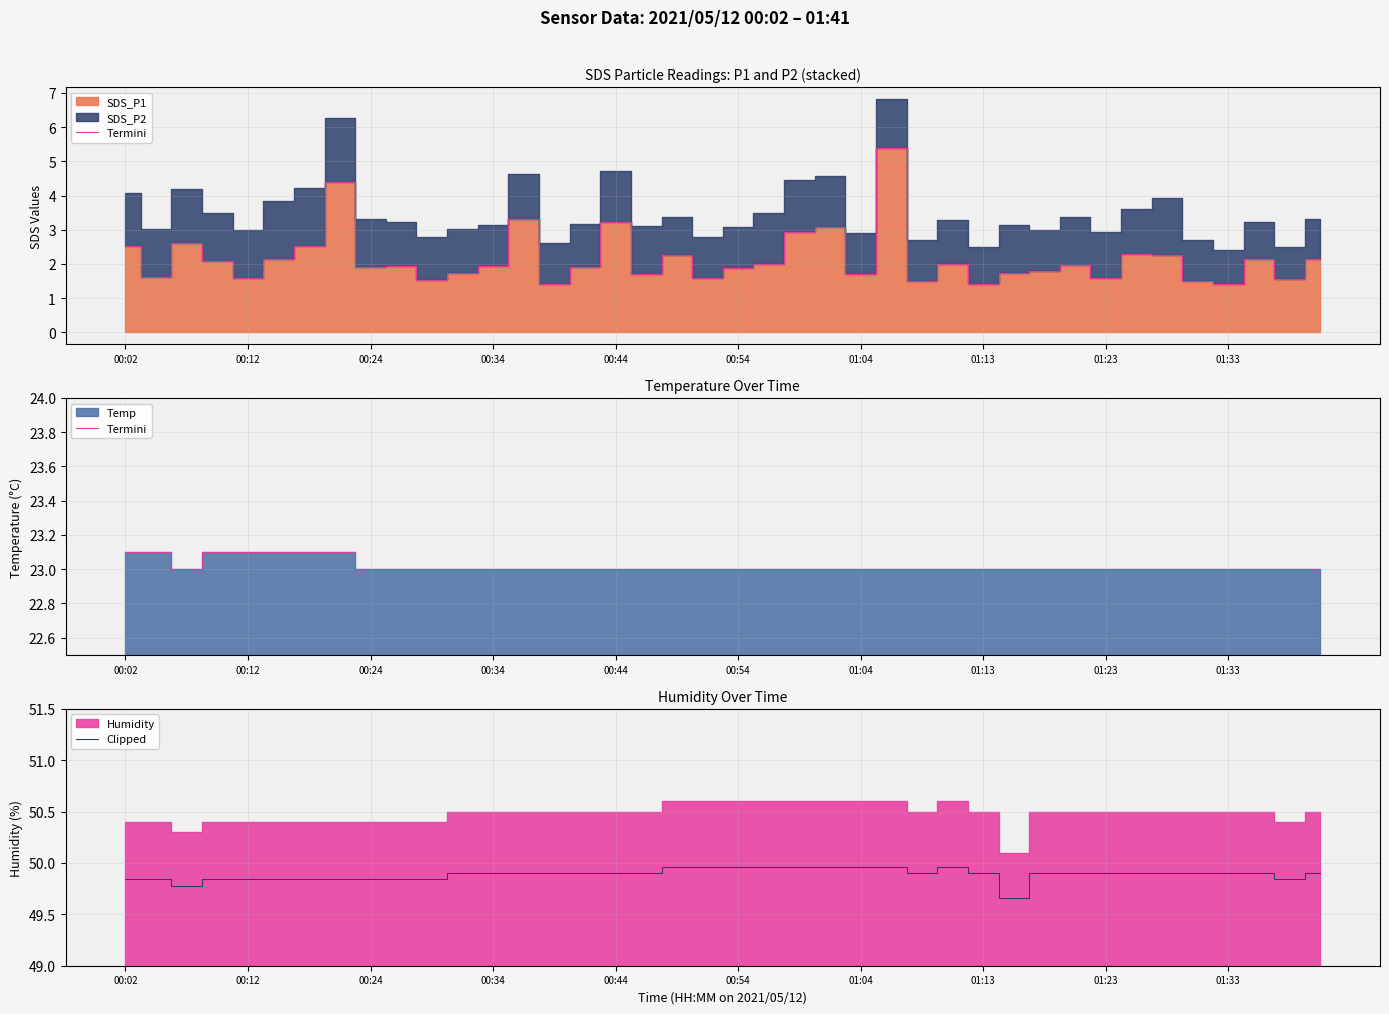

At which category is the sum across all series the highest?

18